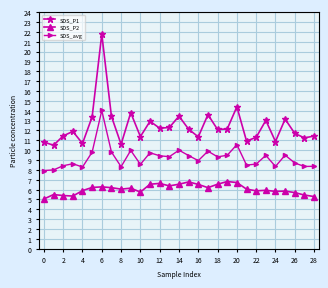

What is the maximum value shown in the chart?

21.8